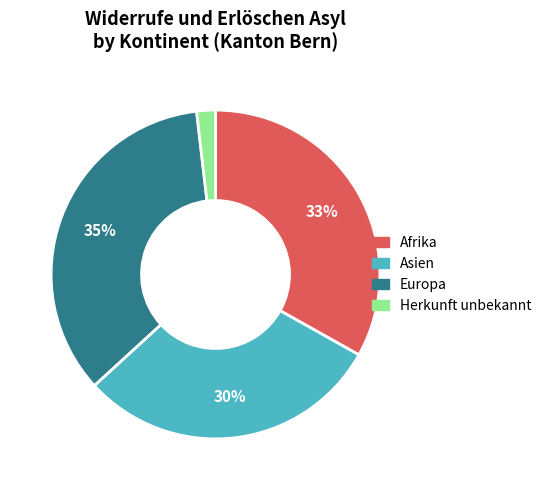

What percentage is the Afrika slice, to the nearest percent?

33%